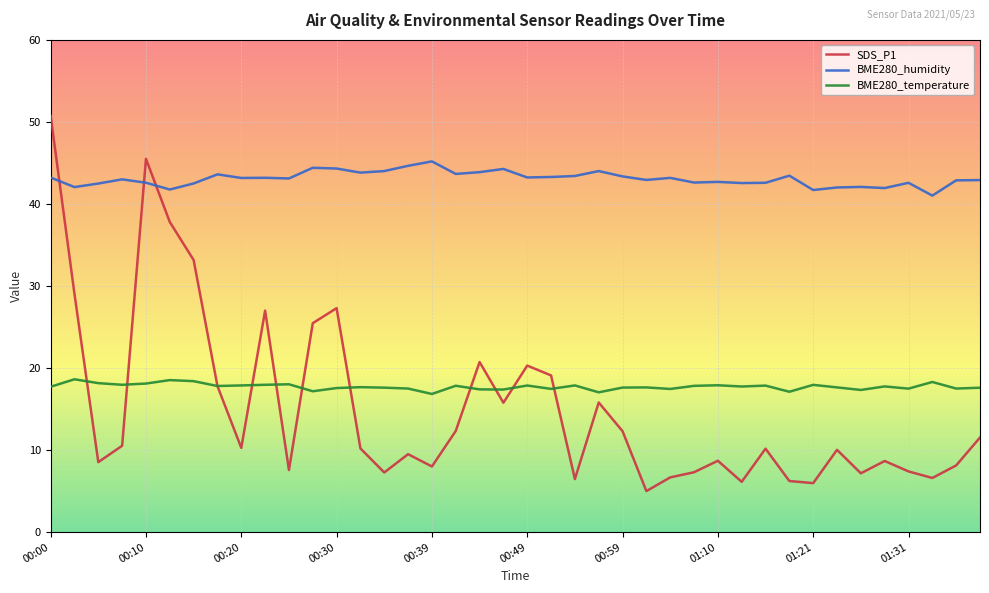

Which series has the largest total across all categories?

BME280_humidity